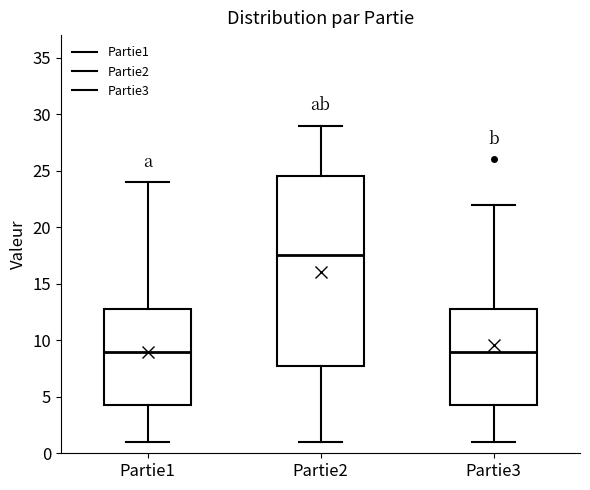

Comparing the boxes themselves (not the whiskers), which one is the tallest?

Partie2